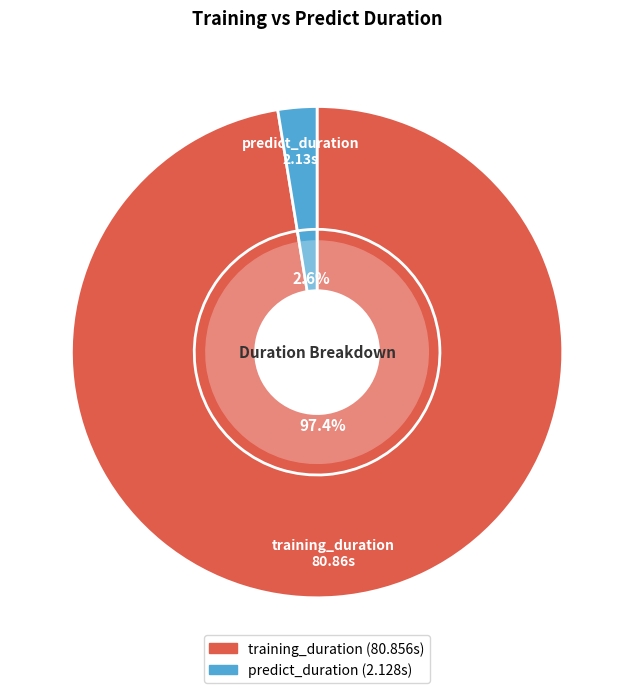

Which has a higher value, predict_duration or training_duration?

training_duration